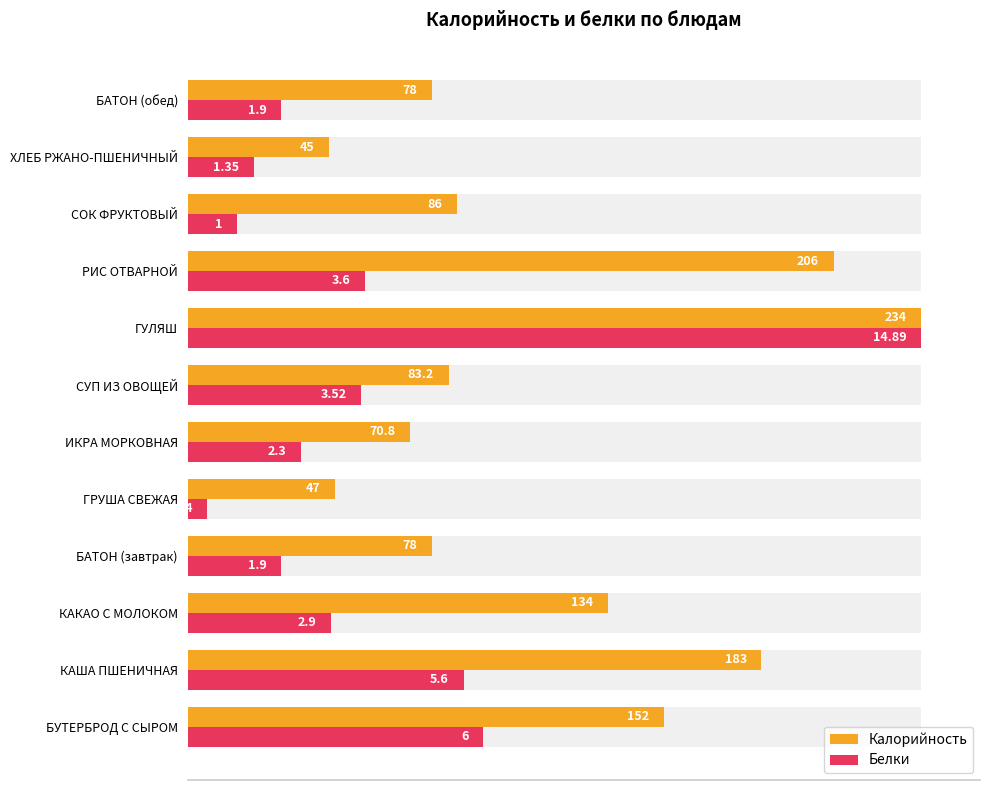

How many groups of bars are there?

12